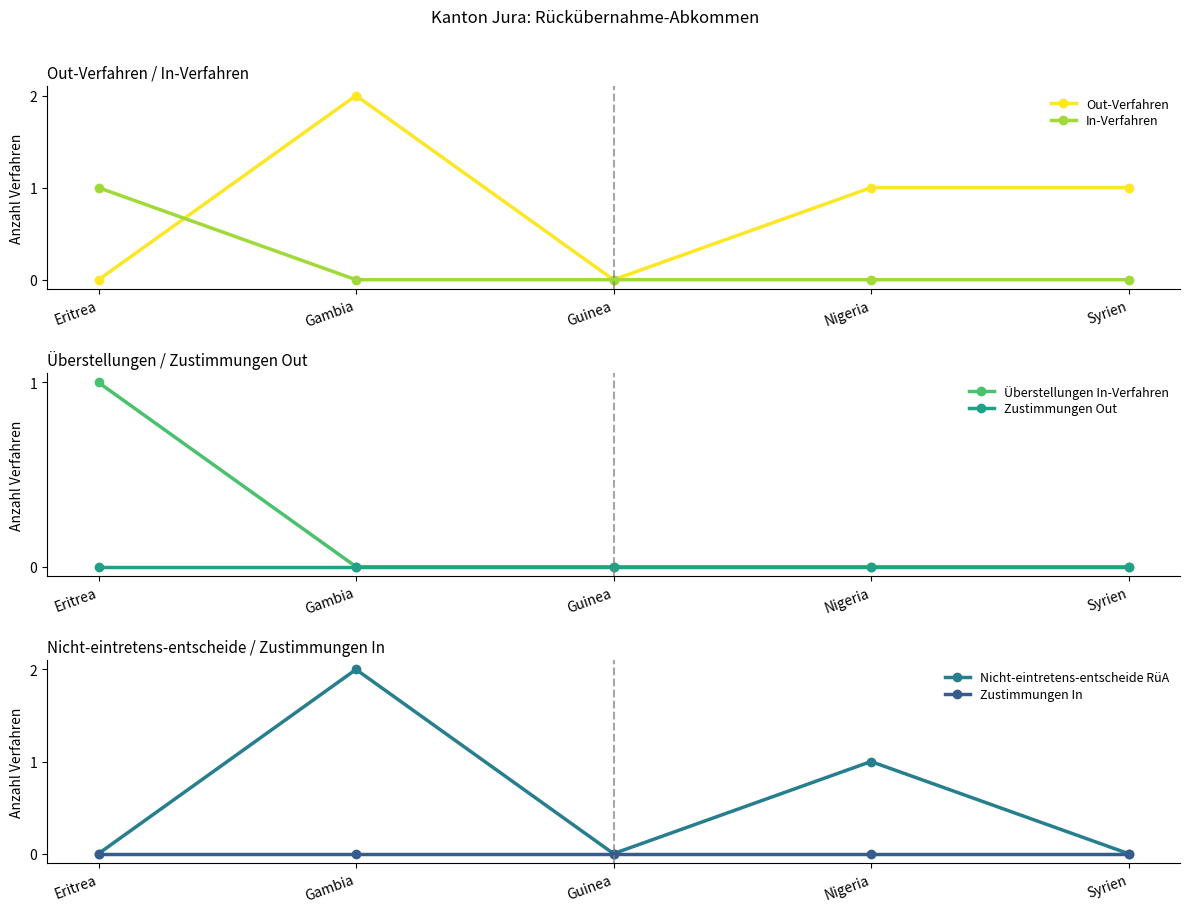

Is the value of Überstellungen In-Verfahren at Nigeria greater than the value of In-Verfahren at Eritrea?

No